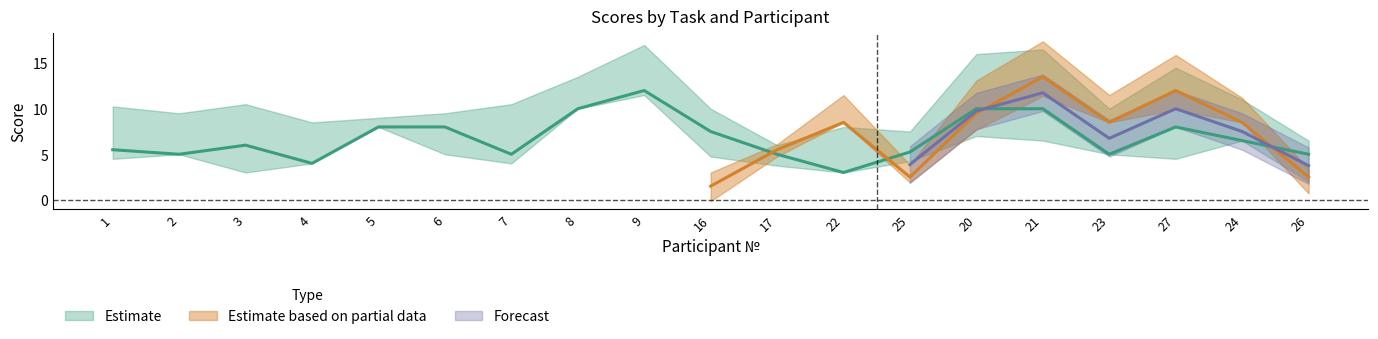

Does the chart display data point markers on the line(s)?

No